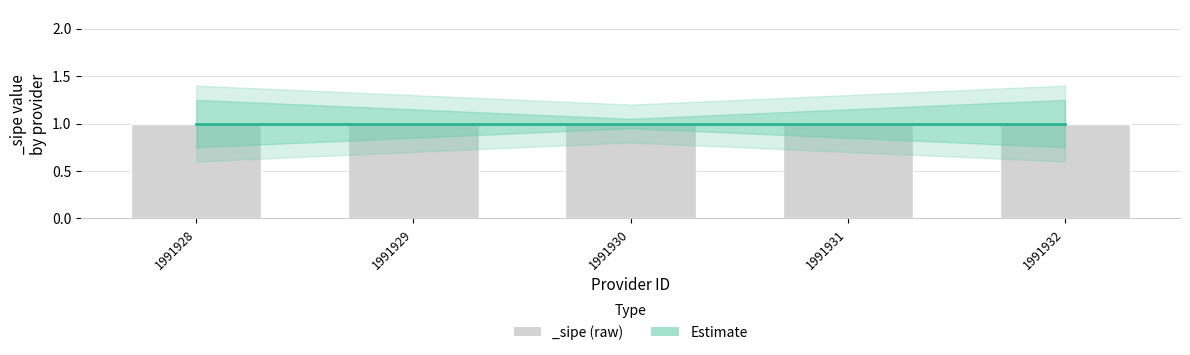

Reading left to right, extract all data points from this chart.

lower_band: 1991928=0.6	1991929=0.7	1991930=0.8	1991931=0.7	1991932=0.6
mid: 1991928=1.0	1991929=1.0	1991930=1.0	1991931=1.0	1991932=1.0
upper_band: 1991928=1.4	1991929=1.3	1991930=1.2	1991931=1.3	1991932=1.4
_sipe: 1991928=1.0	1991929=1.0	1991930=1.0	1991931=1.0	1991932=1.0